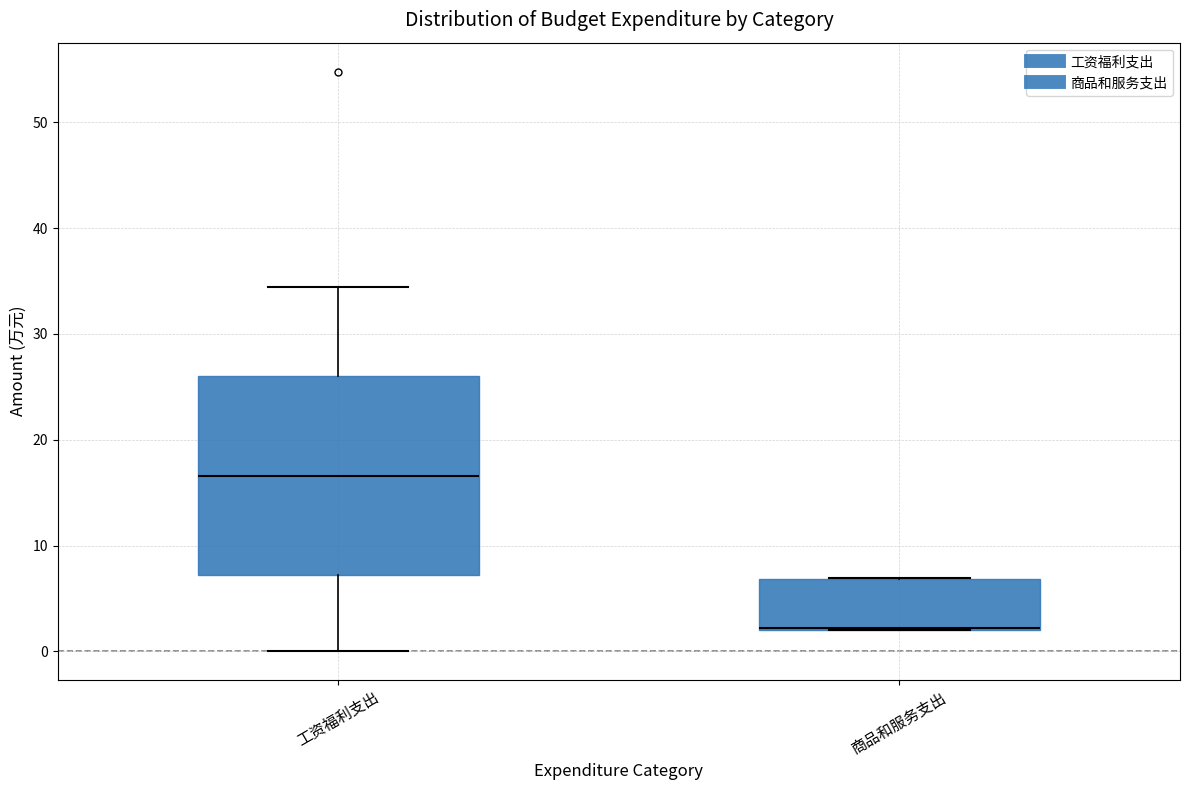

Which box has the highest median line?

工资福利支出